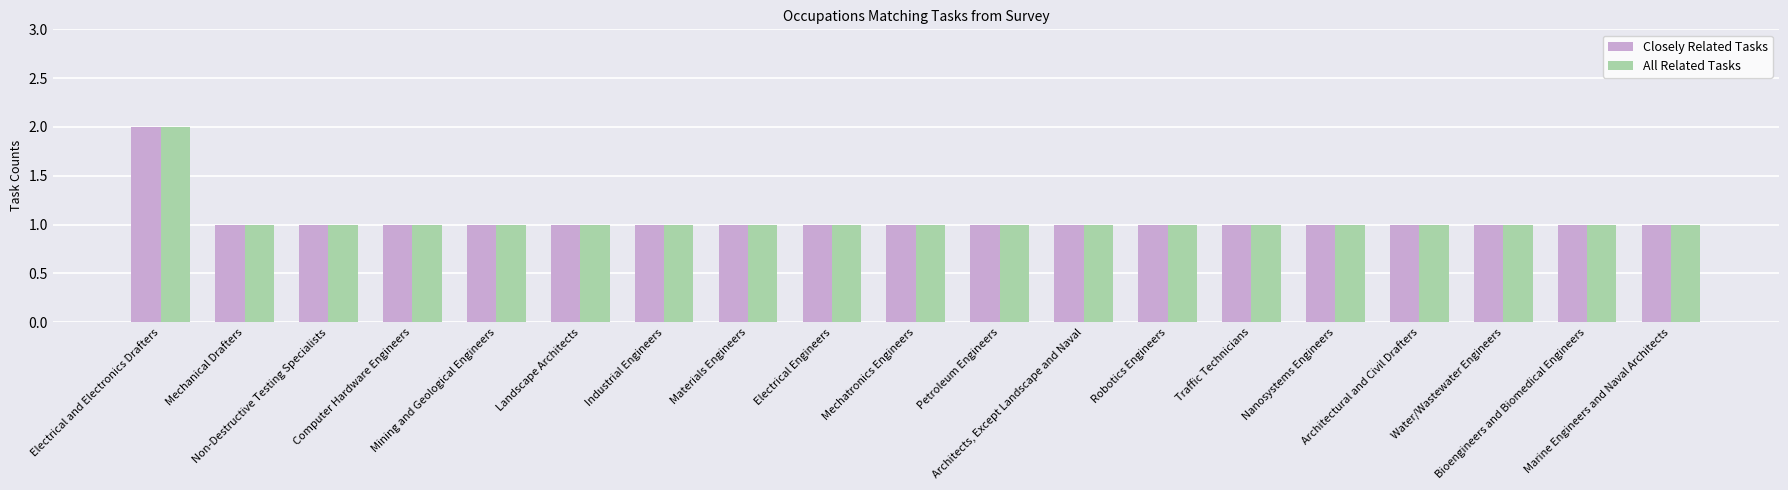

What is the sum of all Closely Related Tasks values?

20